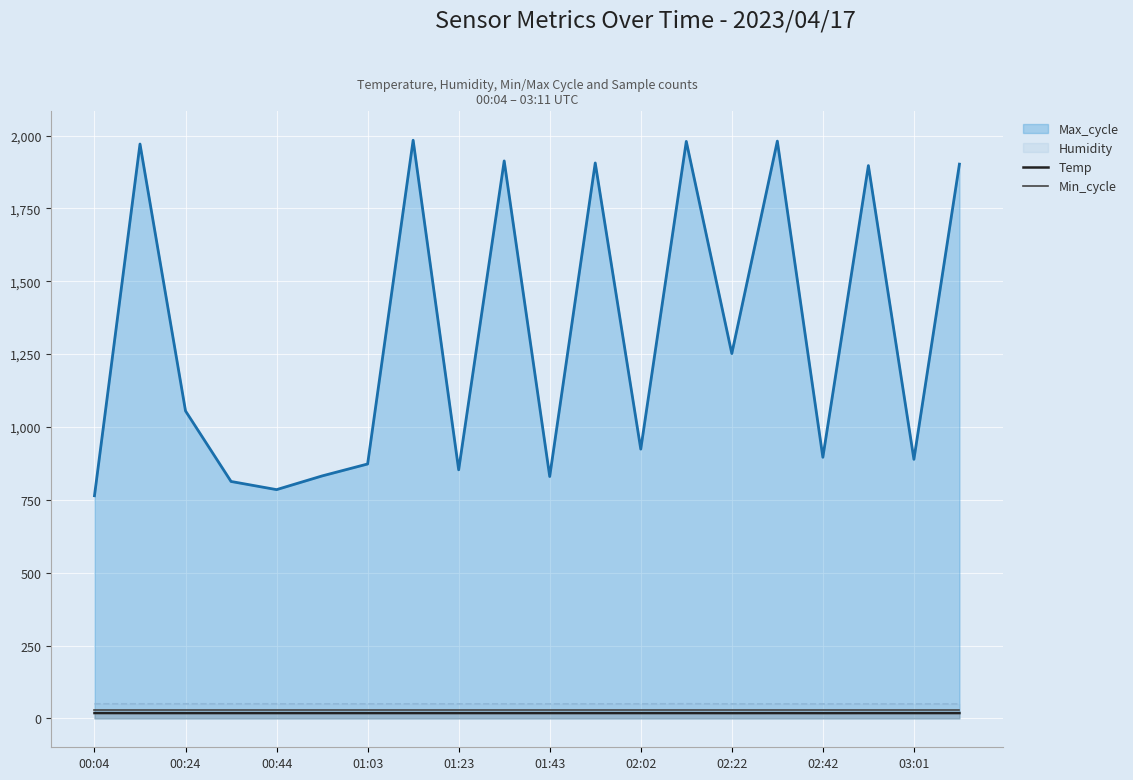

Which series has the largest range (max minus min)?

Max_cycle